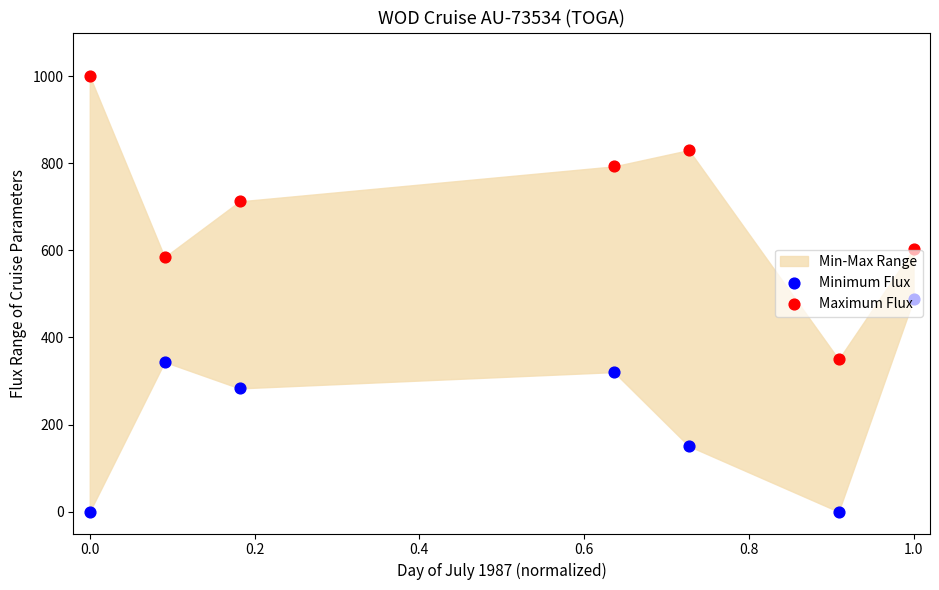

What is the total value across all series at 1.0?

1091.1